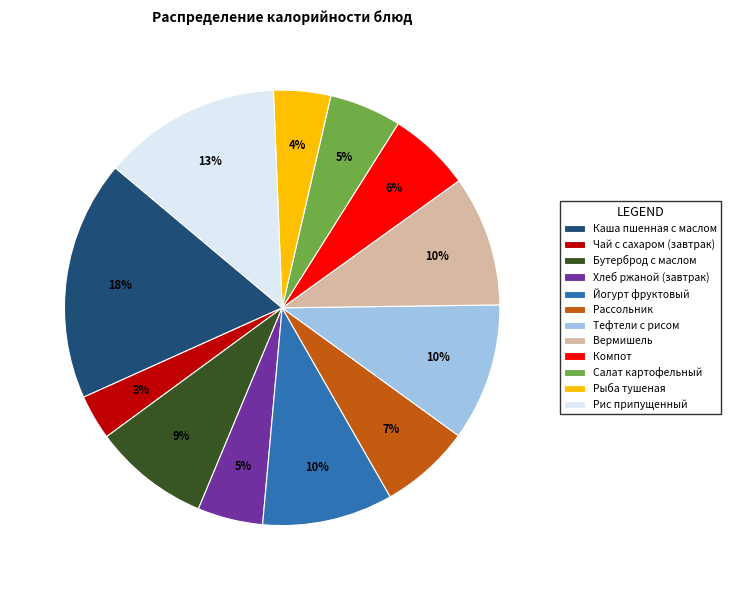

To the nearest percent, what is the difference between the Тефтели с рисом and Рыба тушеная slice percentages?

6%